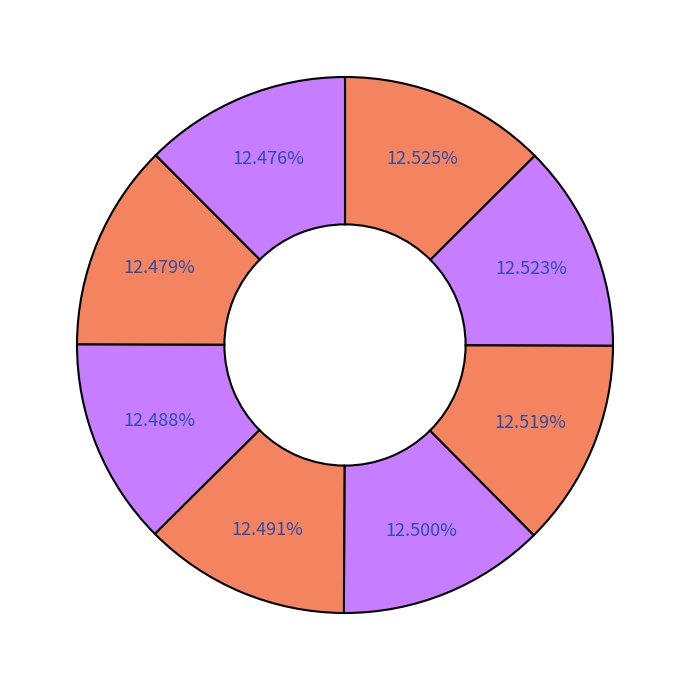

How many slices are in this pie chart?

8